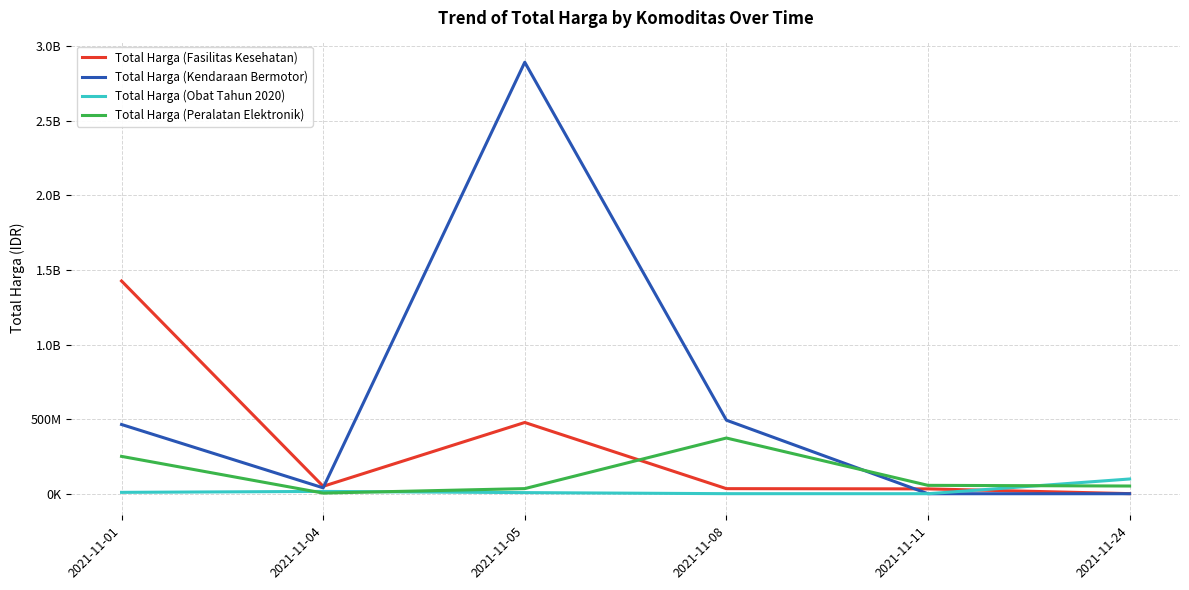

Is this an area chart (filled region under the line)?

No